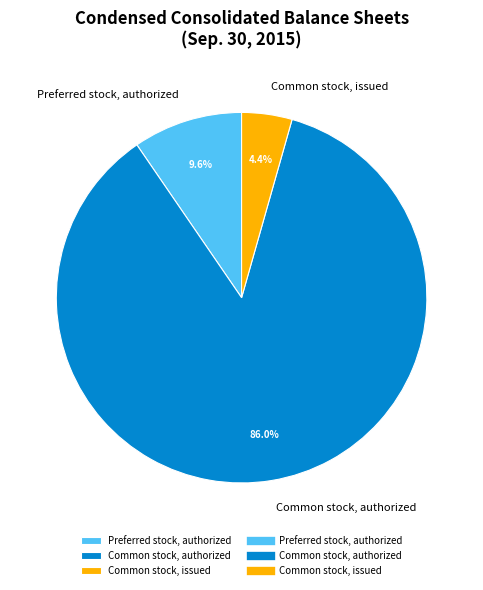

Do Preferred stock, authorized and Common stock, authorized together represent more than half of the pie?

Yes